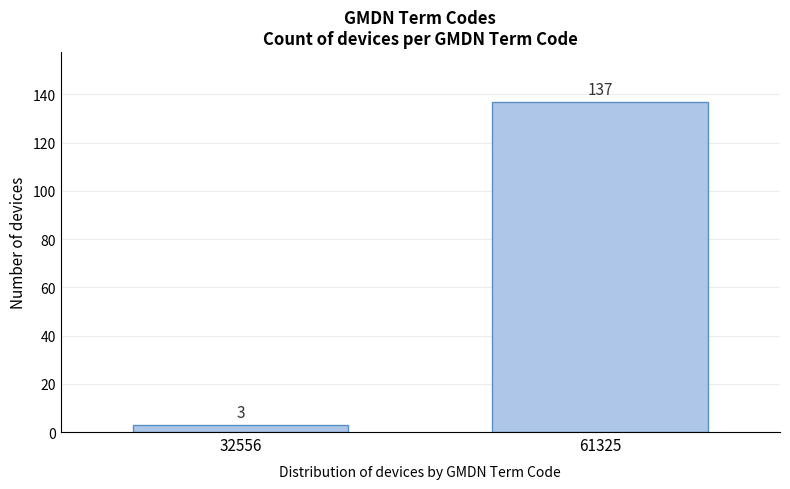

Reading left to right, list all the values displayed in this chart.

3	137